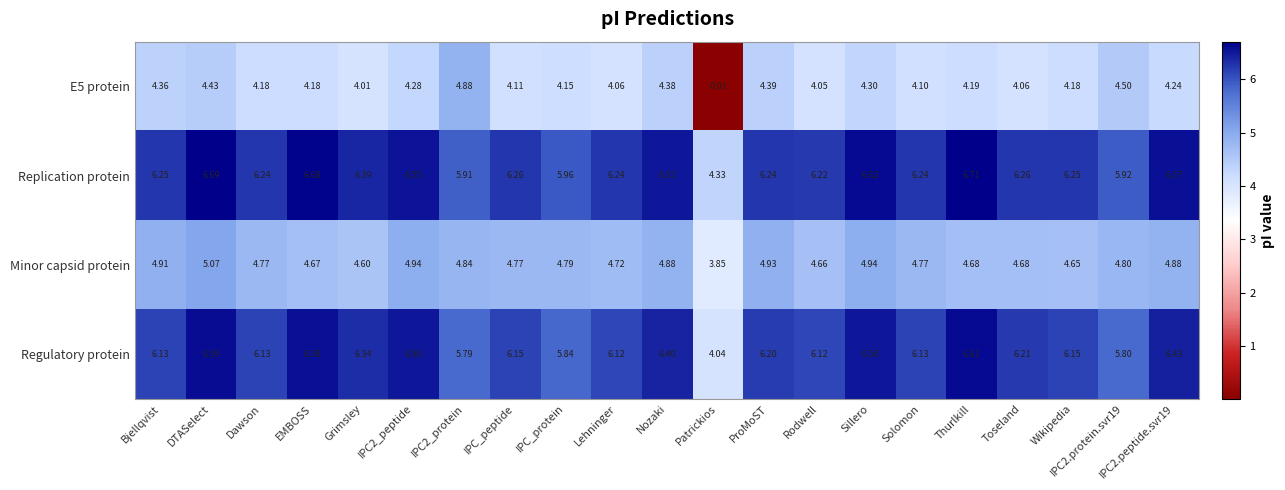

Which series has the largest total across all categories?

Replication protein